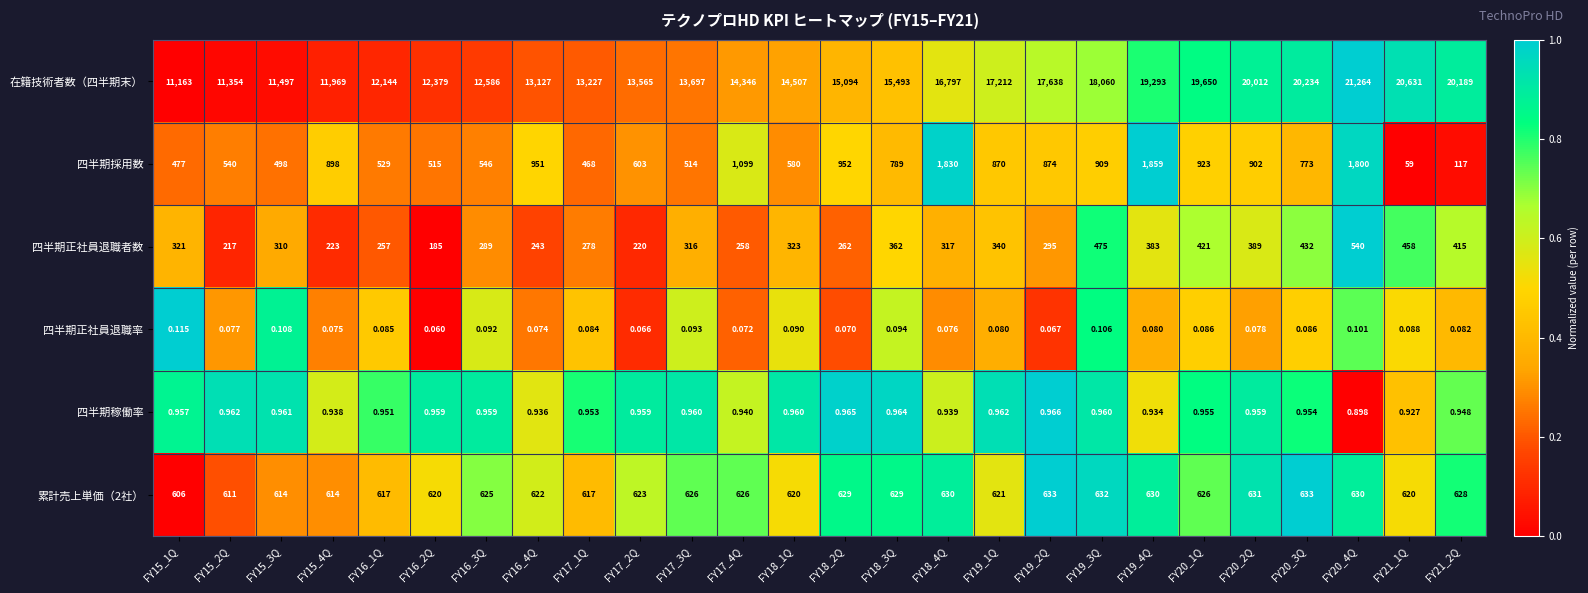

Is the value of 四半期採用数 at FY17_1Q greater than the value of 在籍技術者数（四半期末） at FY17_2Q?

No